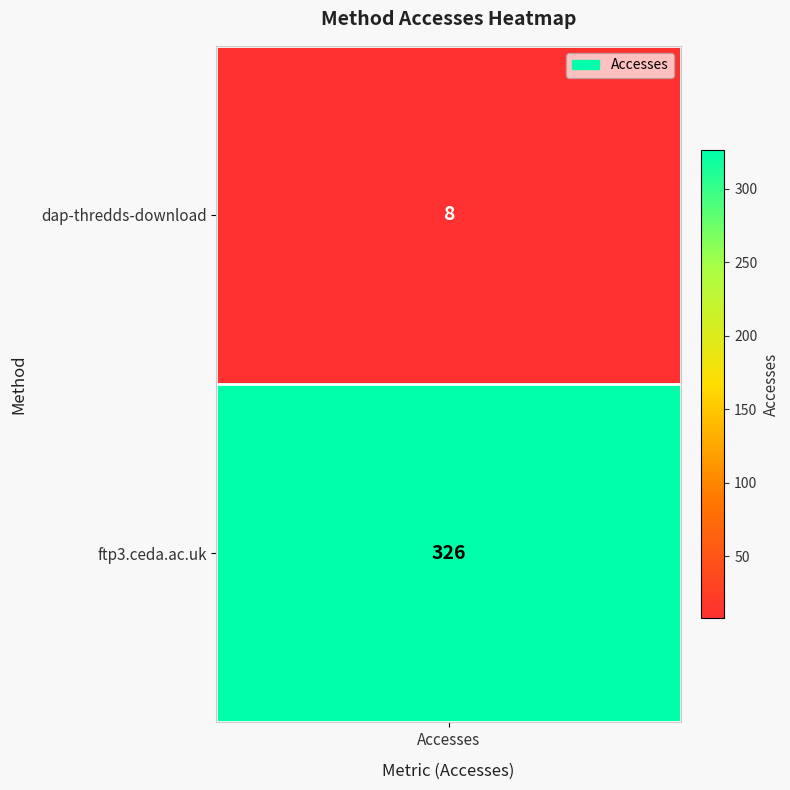

What is the average value?

167